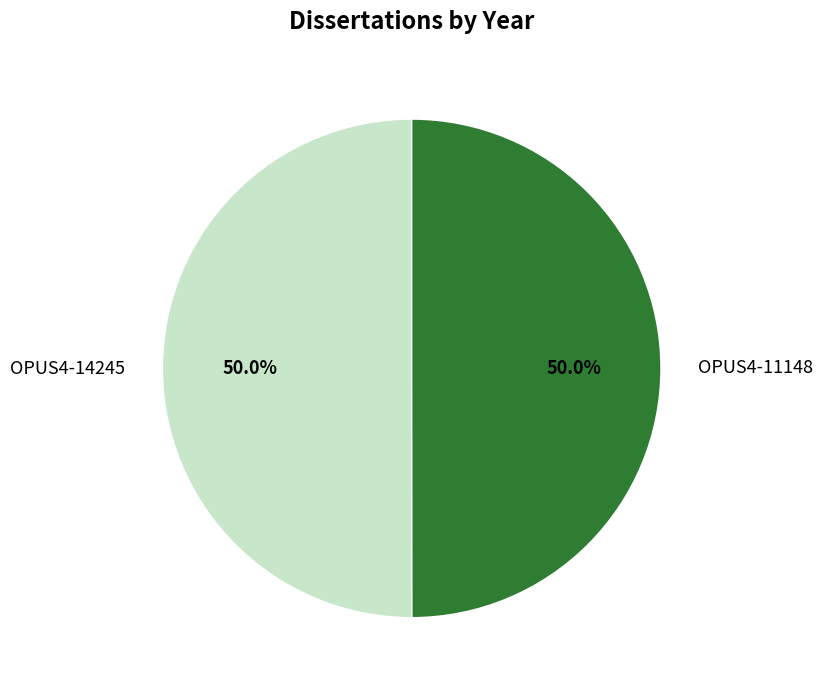

What percentage is the OPUS4-14245 slice, to the nearest percent?

50%